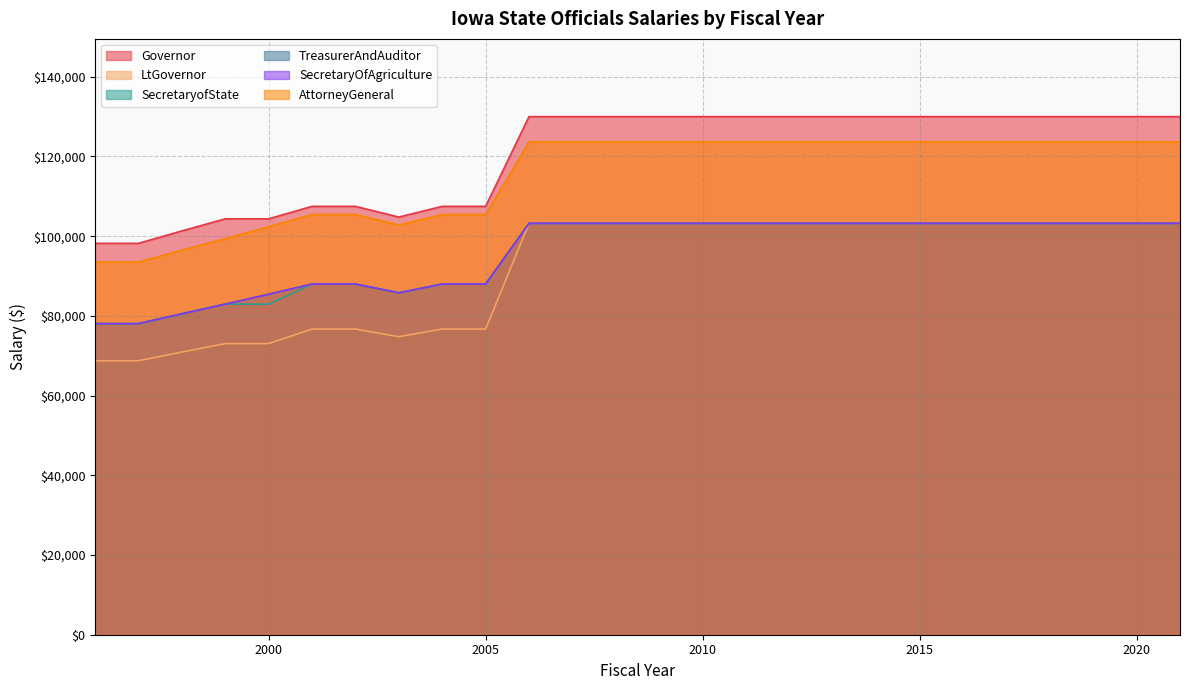

True or false: SecretaryOfAgriculture and SecretaryofState cross at least once.

False